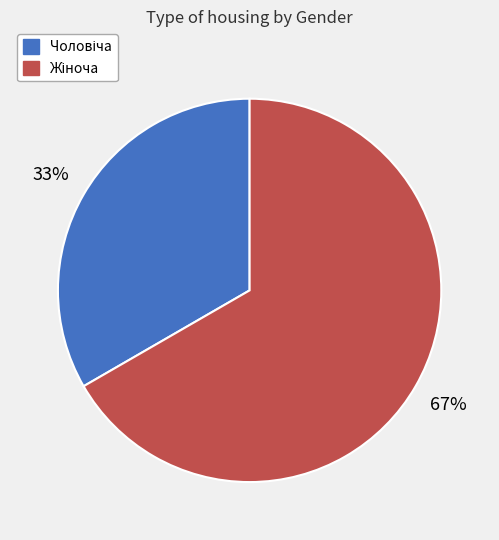

Is there a majority slice in this chart?

Yes